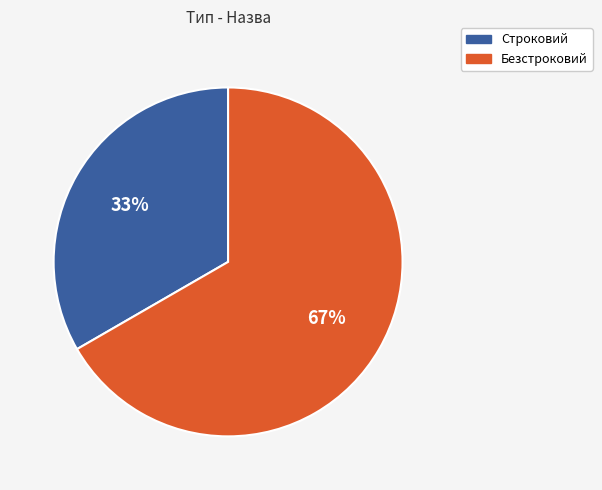

What is the ratio of the value at Безстроковий to the value at Строковий?

2.0